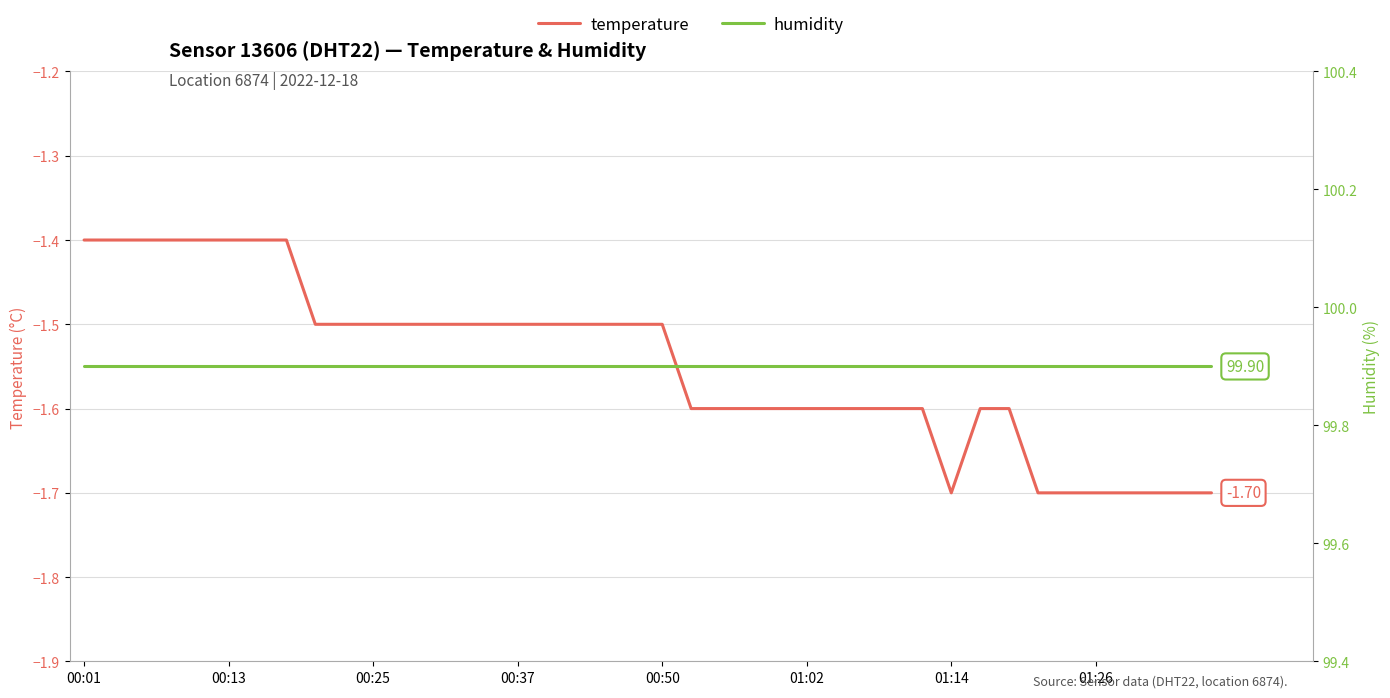

What is the label of the 1st point from the left?

00:01